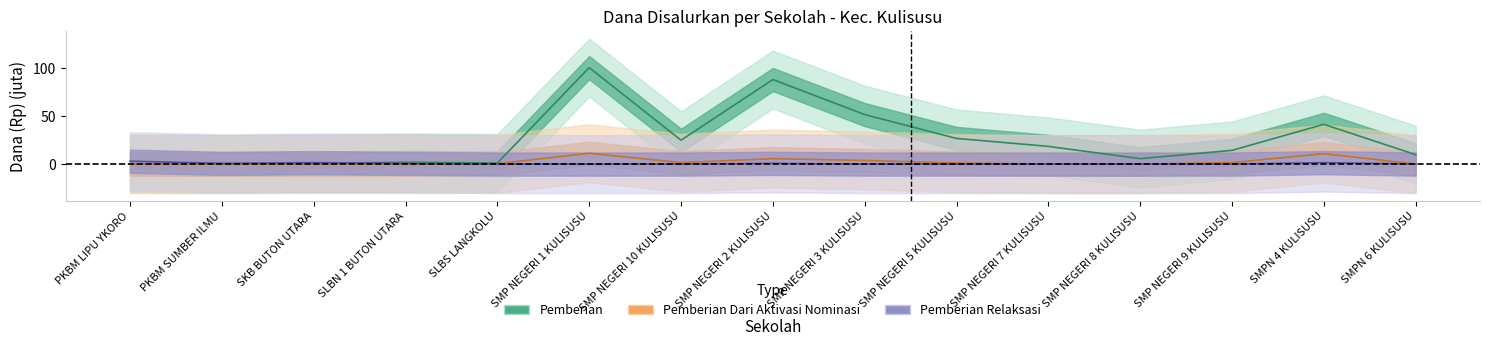

How many positive values does the Pemberian series have?

14